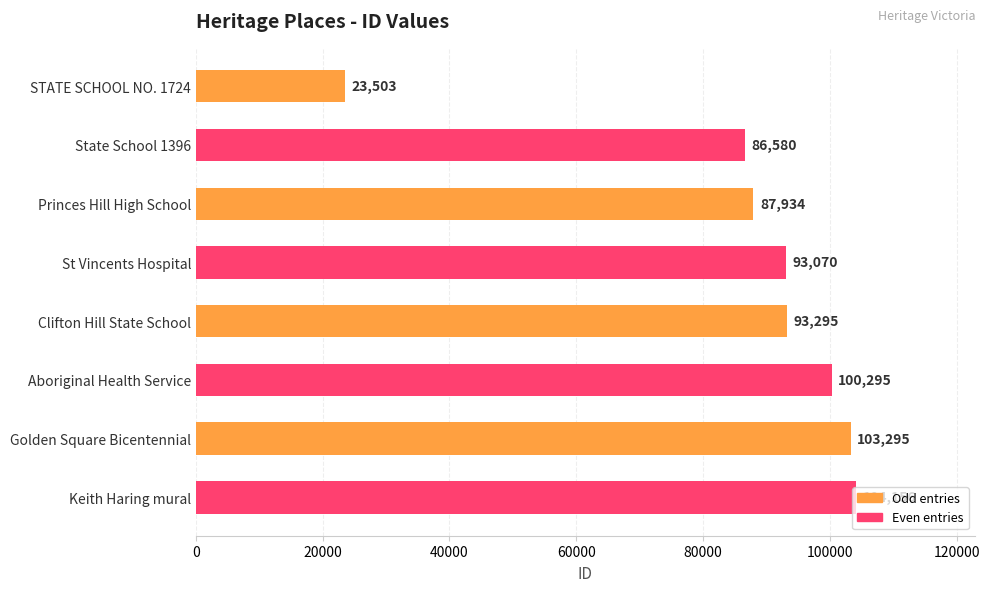

Where is the data nearest to the value 63829?

State School 1396